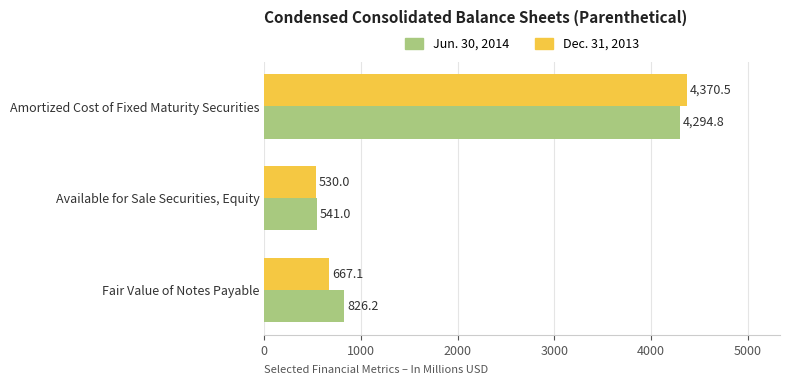

Which category has the lowest value across all series?

Available for Sale Securities, Equity